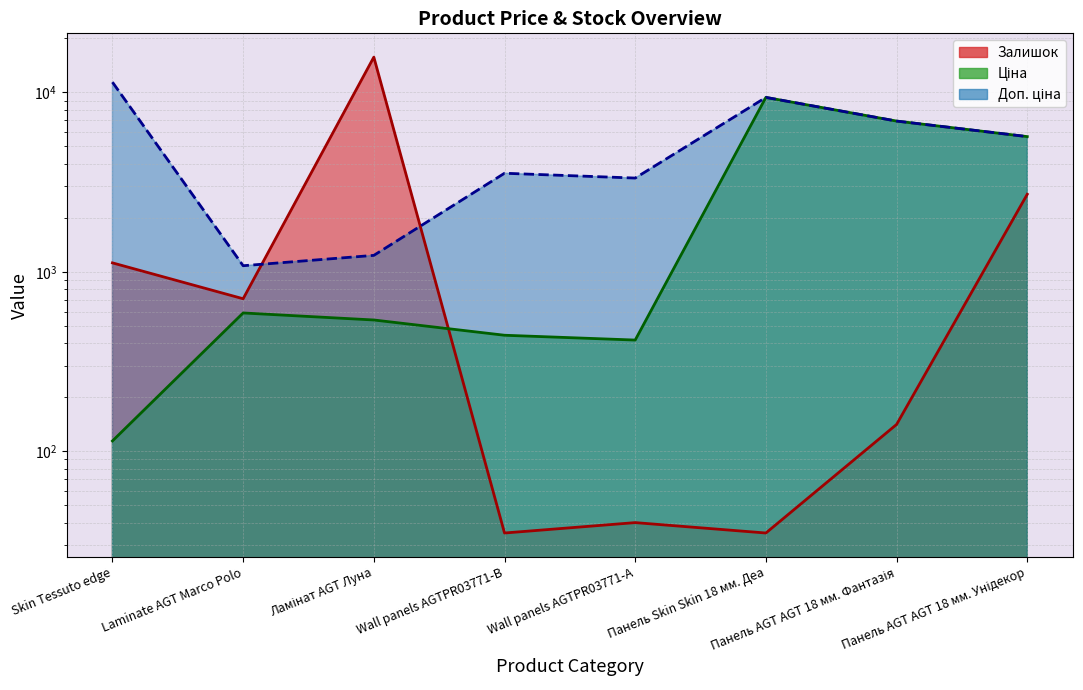

Which series has the largest range (max minus min)?

Залишок